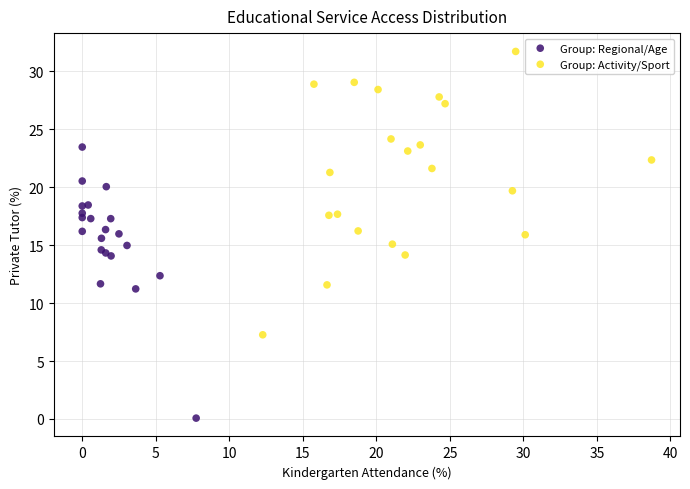

Which series contains the lowest Y value?

Group: Regional/Age